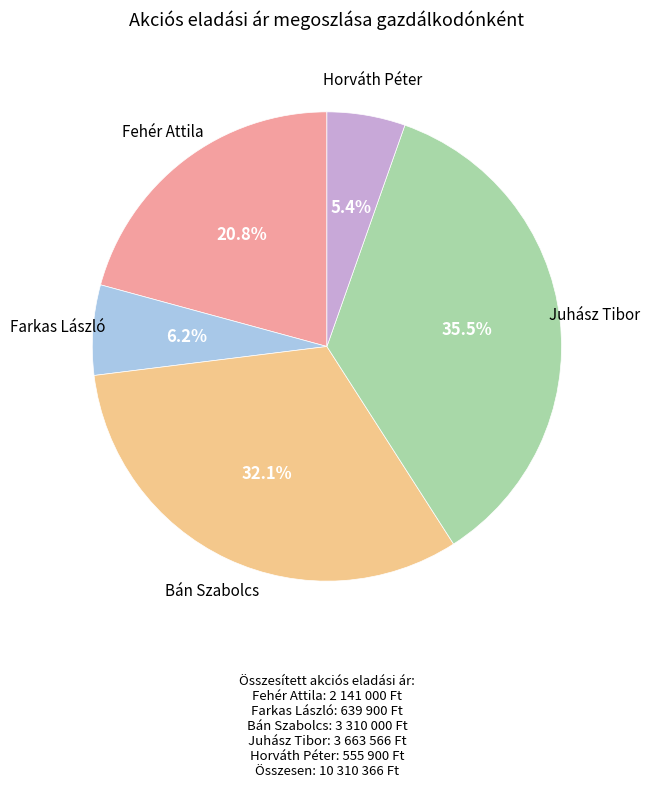

The Juhász Tibor slice represents 23% of the pie. True or false?

False